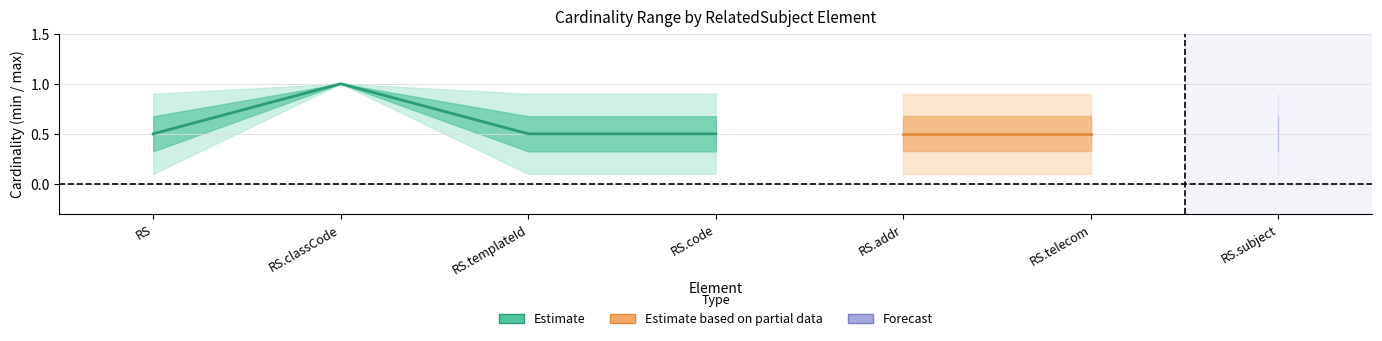

True or false: mid and max_bound intersect in this chart.

False